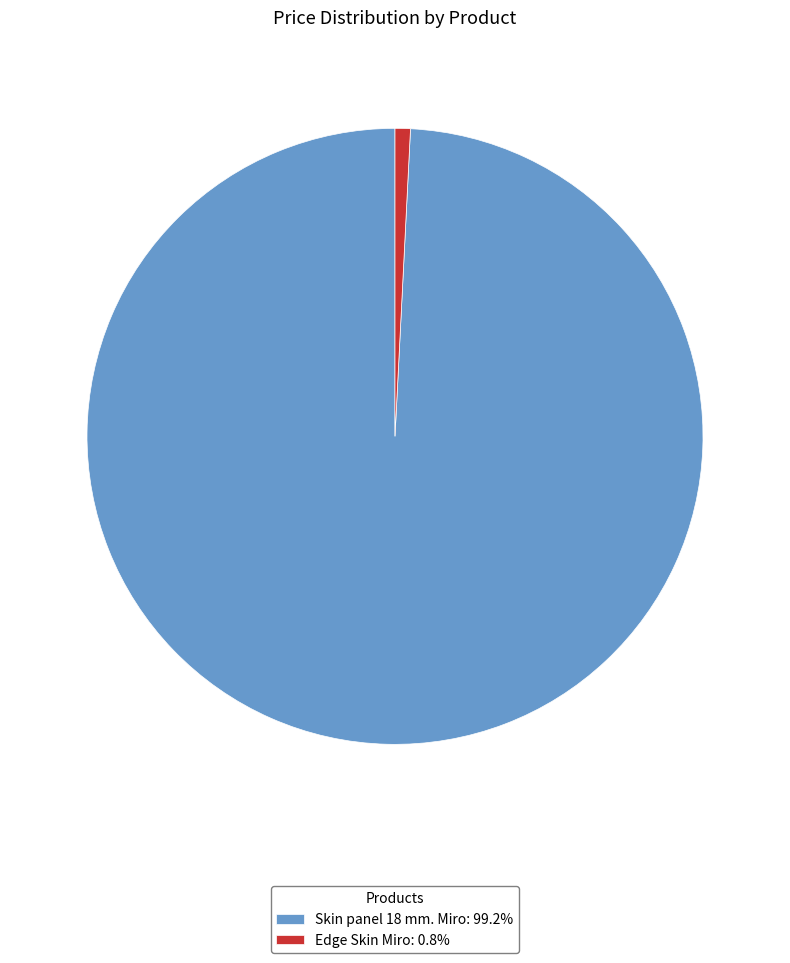

Approximately how many times larger is the value at Skin panel 18 mm. Miro compared to Edge Skin Miro?

123.7